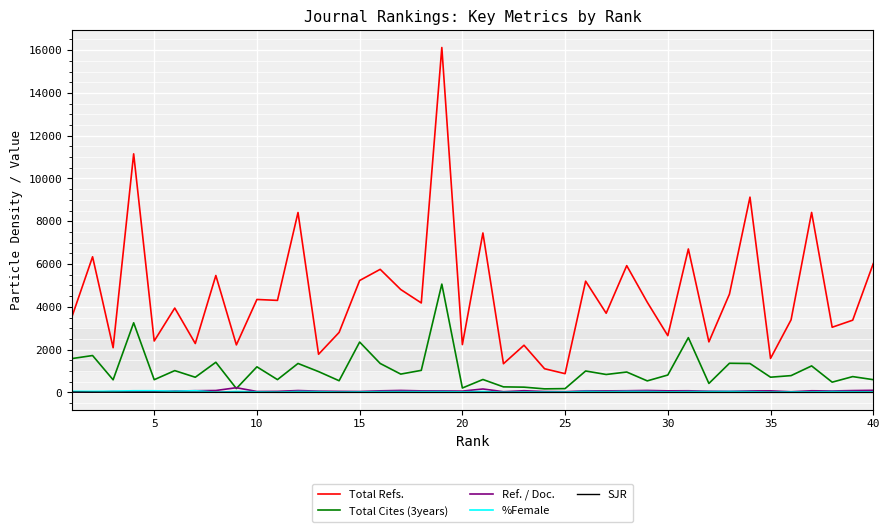

Which series has the widest spread of values?

Total Refs.